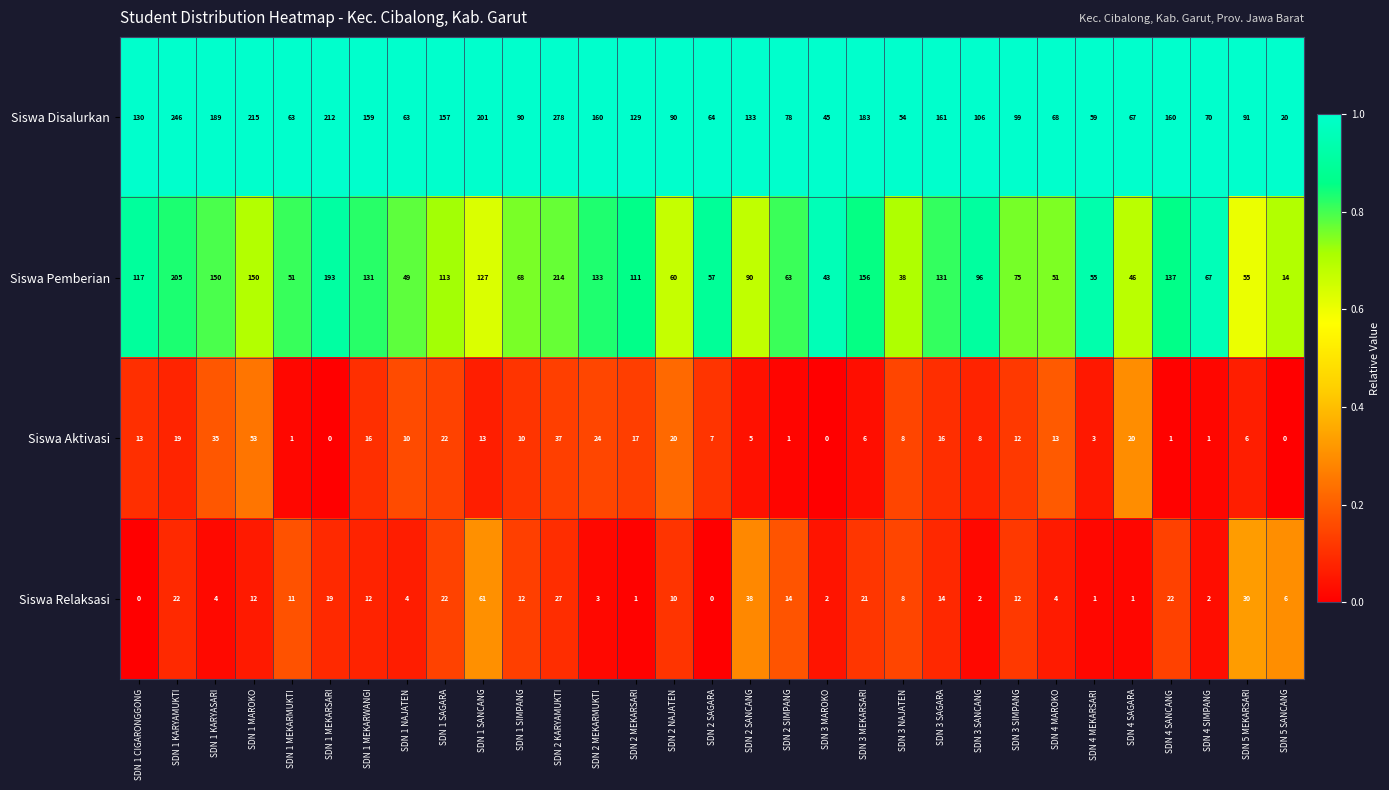

What is the total value across all series at SDN 4 SANCANG?

320